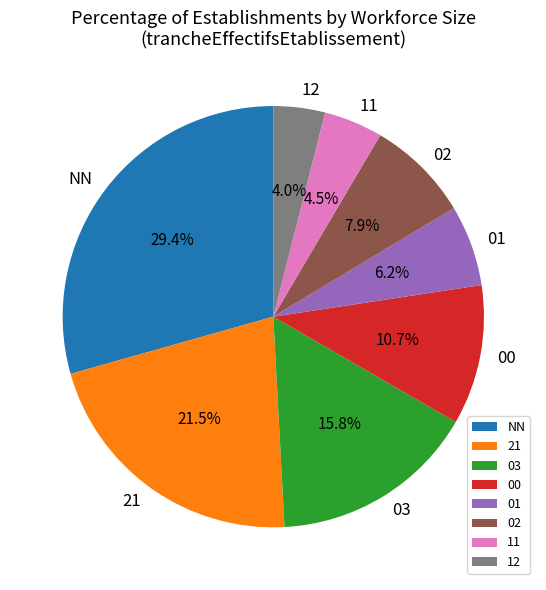

Which slice is the largest?

NN